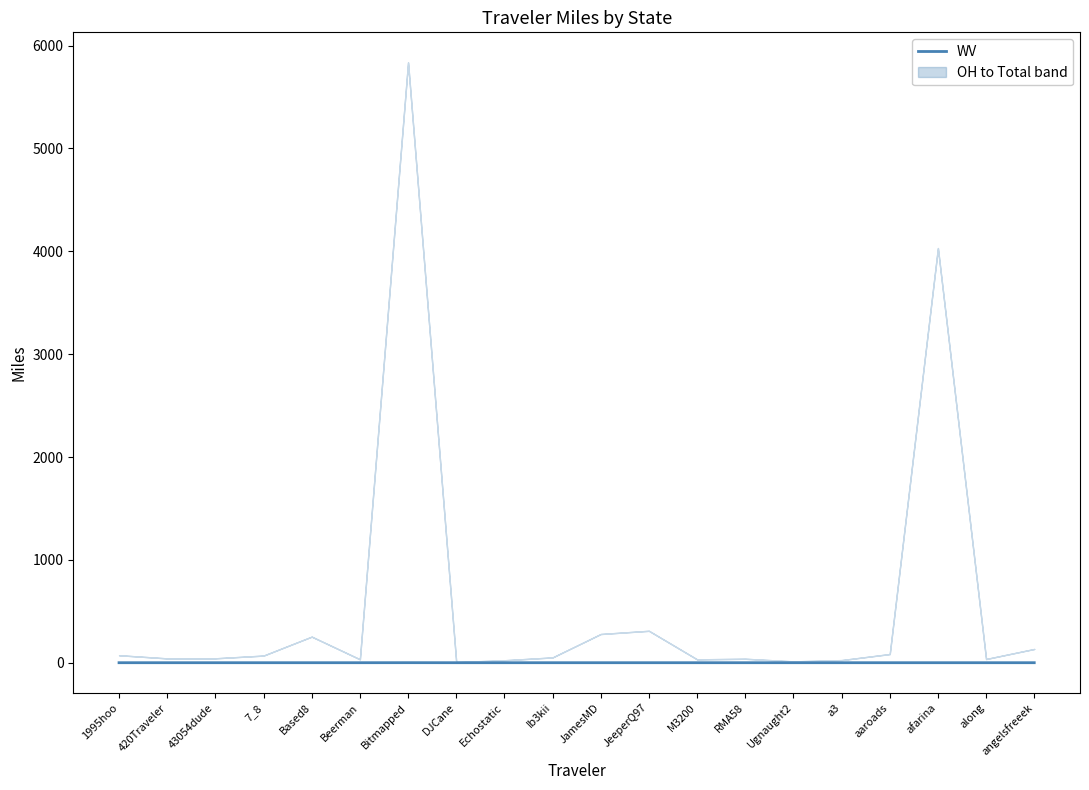

How many lines are shown in the chart?

1